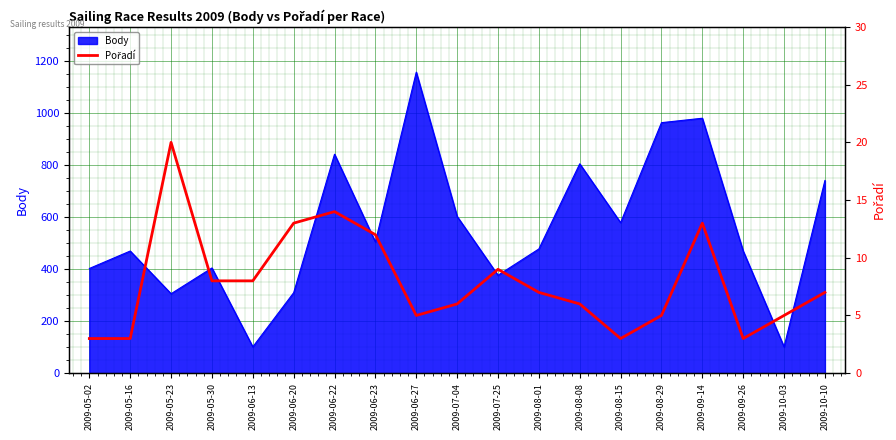

Where is the data nearest to the value 11?

2009-06-23